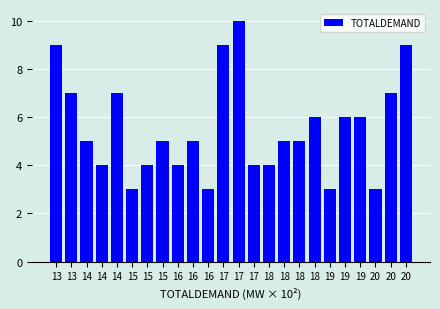

Are the bars horizontal?

No